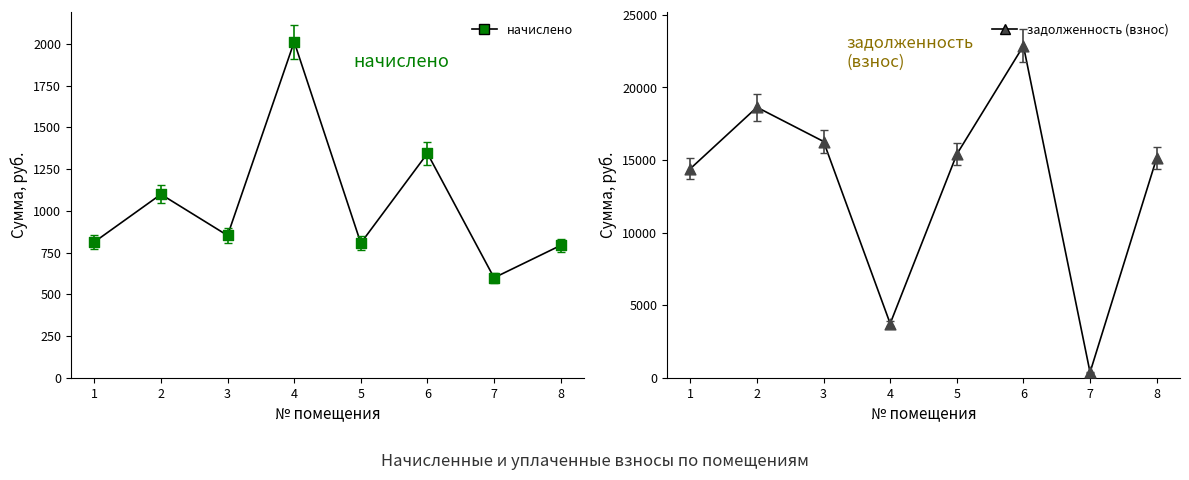

Which series has the largest total across all categories?

задолженность (взнос)